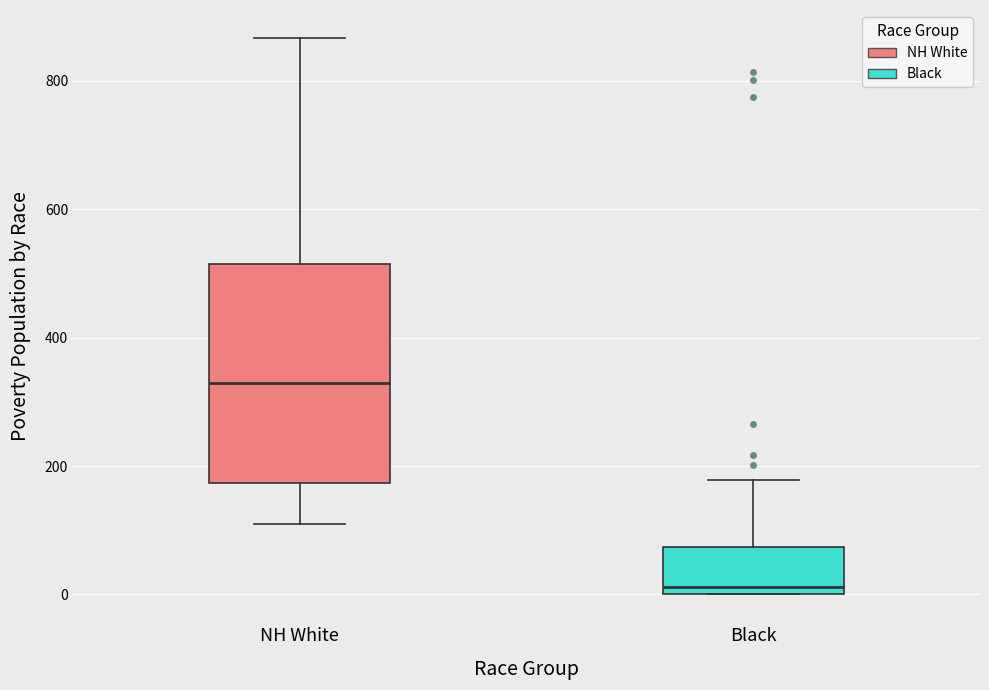

Where is the upper edge of the box for NH White on the y-axis? The values are not printed on the chart, so give them approximately, as read against the axis.

520